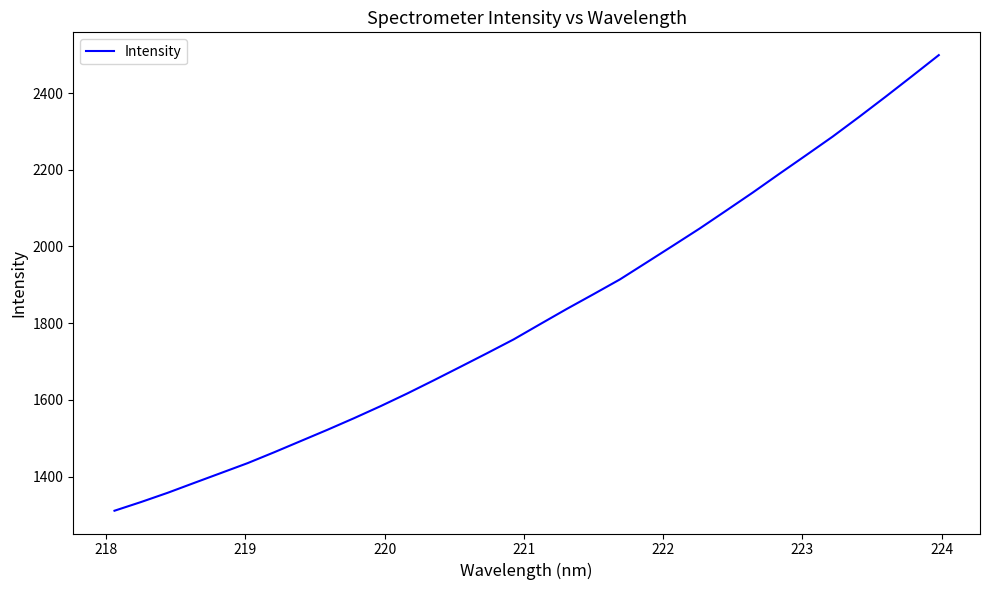

What is the greatest value displayed?

2499.2